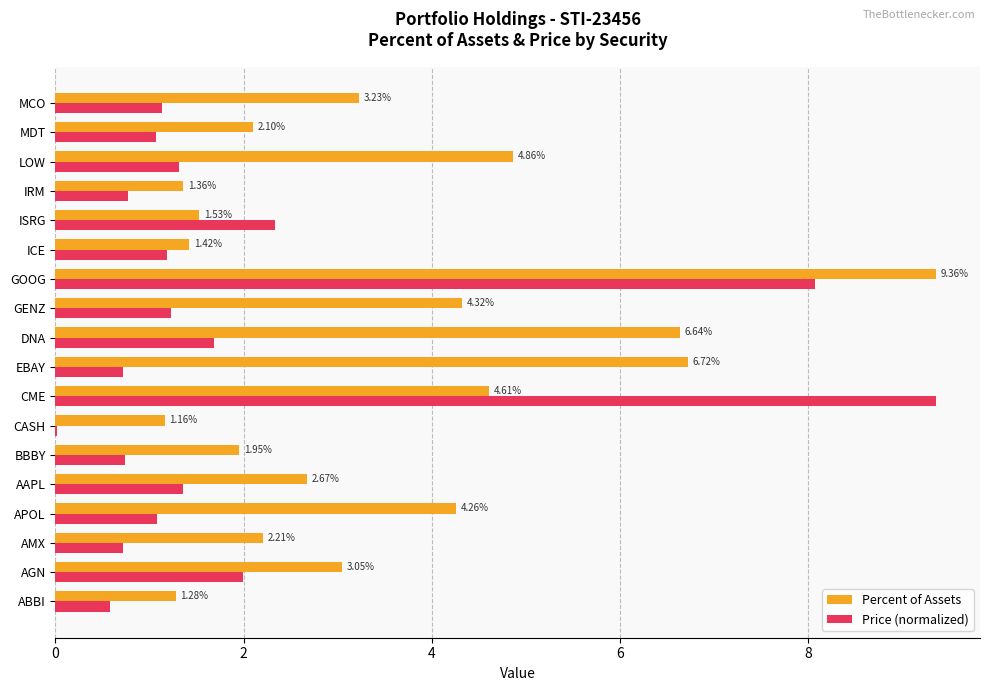

Between ABBI and MDT, which series saw the biggest shift?

Percent of Assets